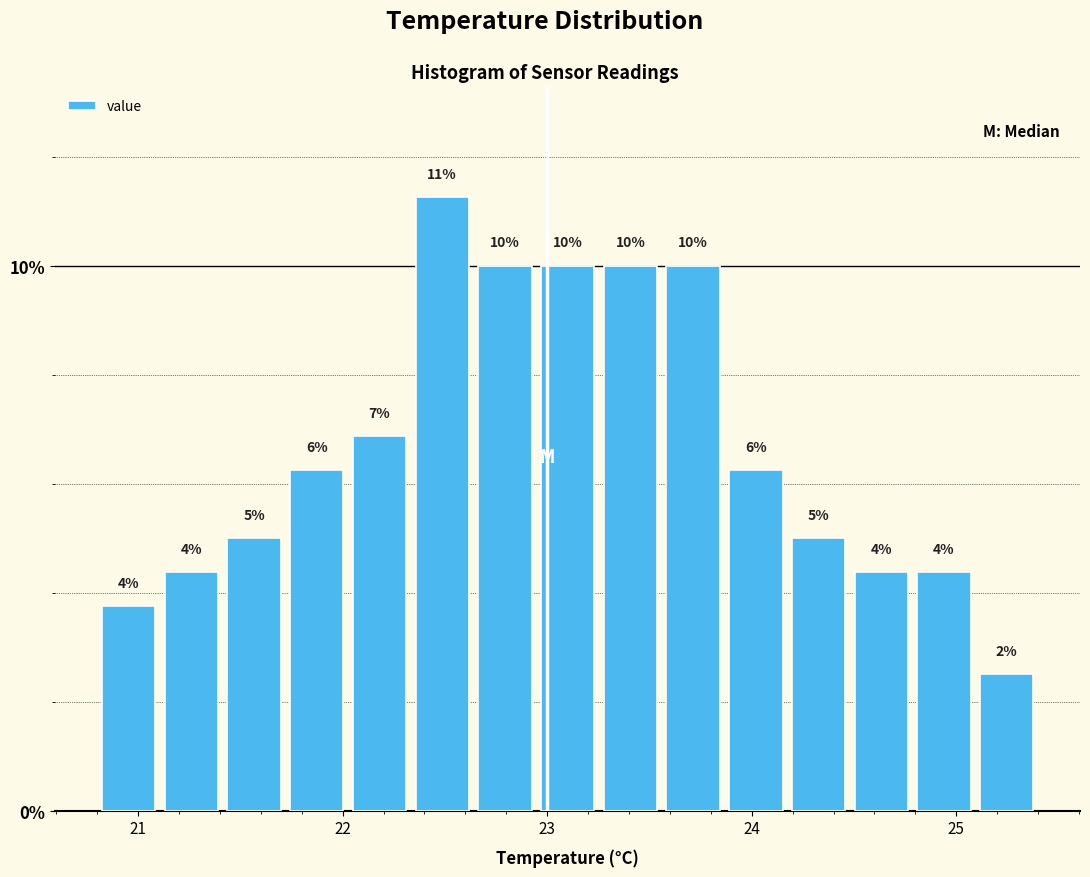

Read against the x-axis, roughly where is the centre of the tallest bar?

22.5